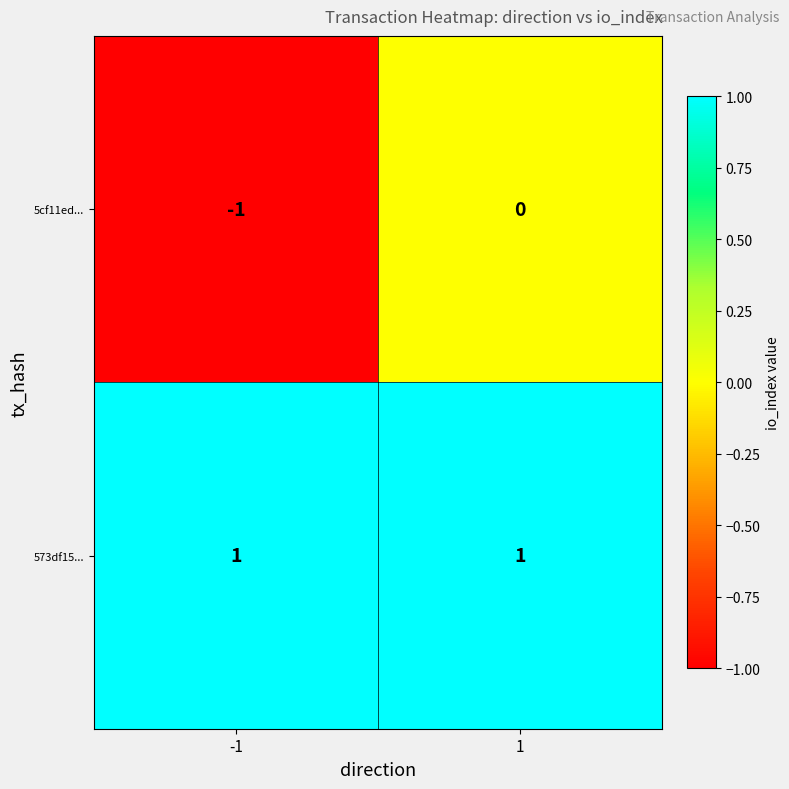

How many data points does each series have?

2